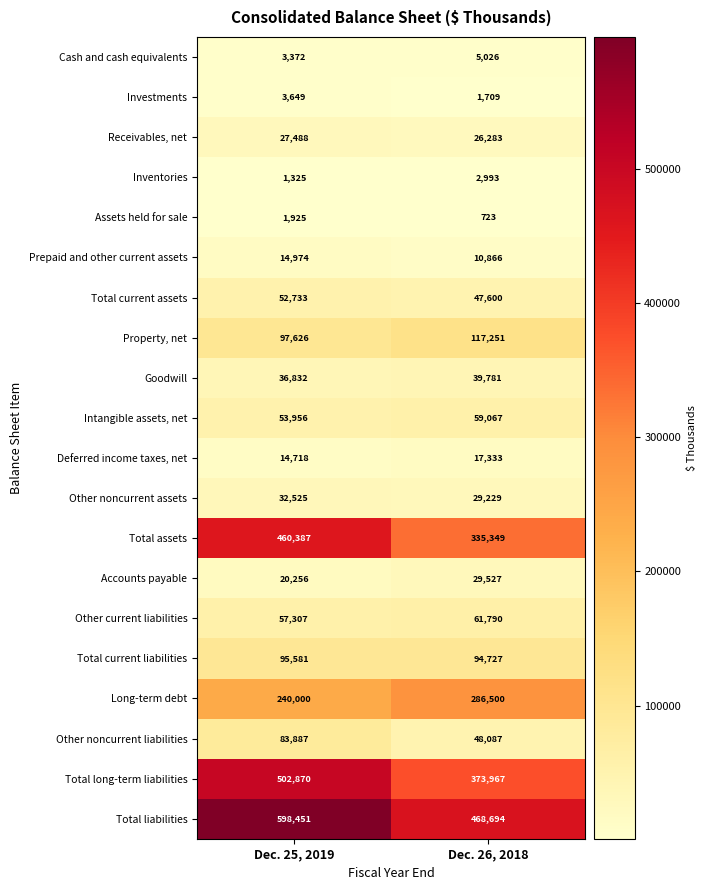

Which label corresponds to the smallest value in the chart?

Dec. 26, 2018